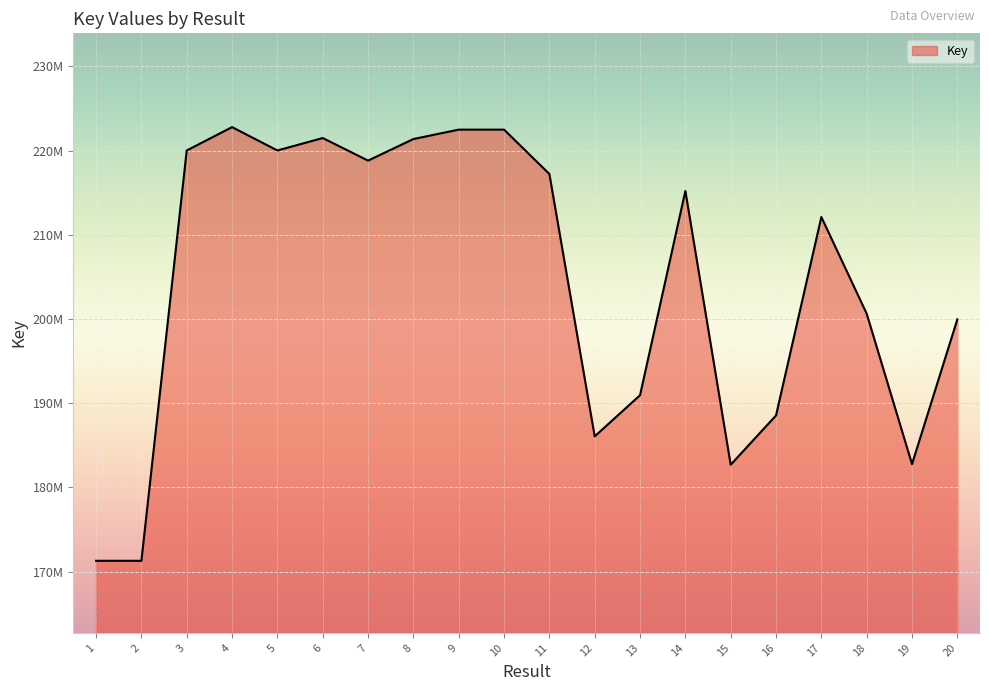

Reading left to right, extract all data points from this chart.

171282247	171281298	220018843	222794430	220020428	221498381	218816497	221377984	222495755	222495863	217226818	186060729	190947928	215210288	182691926	188546244	212116802	200633249	182764121	199956882